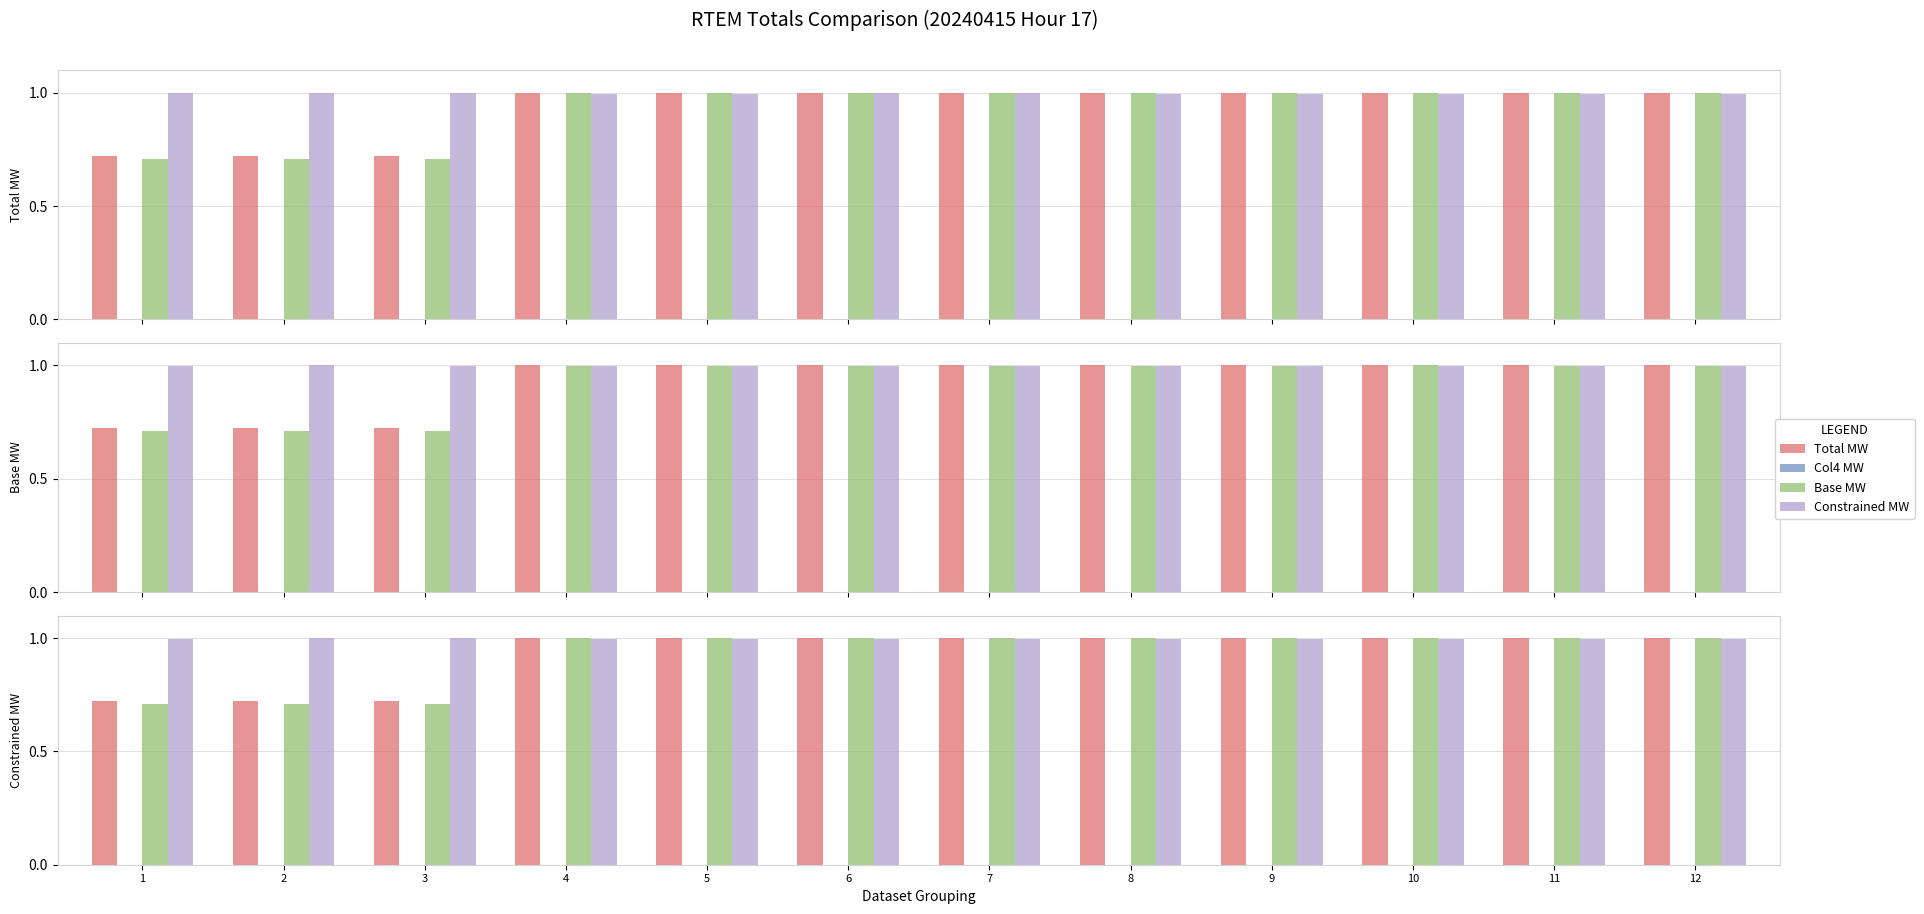

Is it true that Col4 MW equals 0.0 at 4?

True